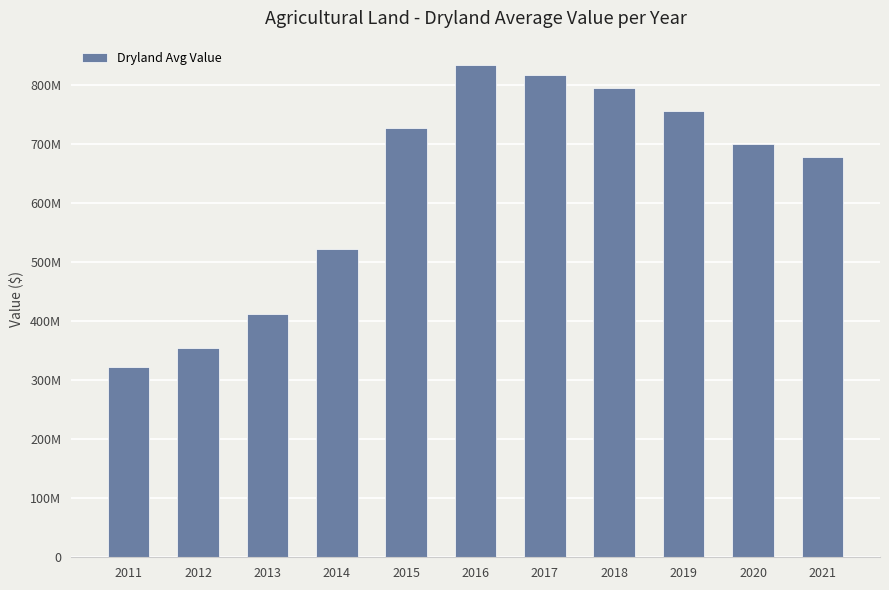

What is the smallest value displayed?

322297470